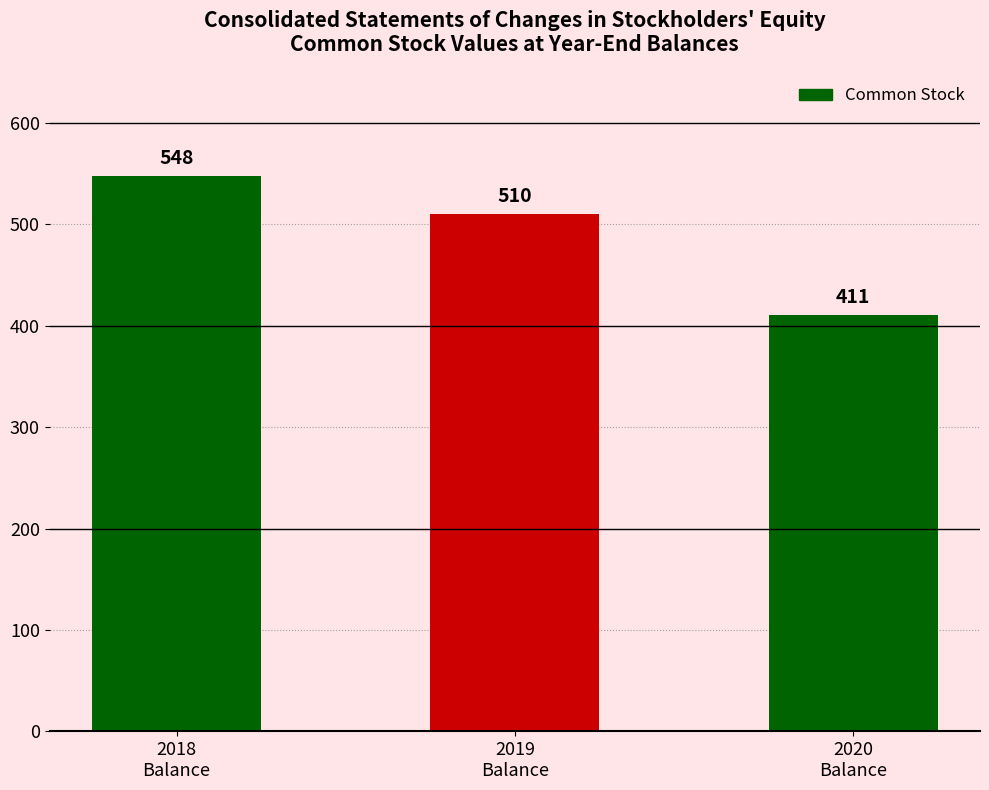

How many series are shown in this chart?

1